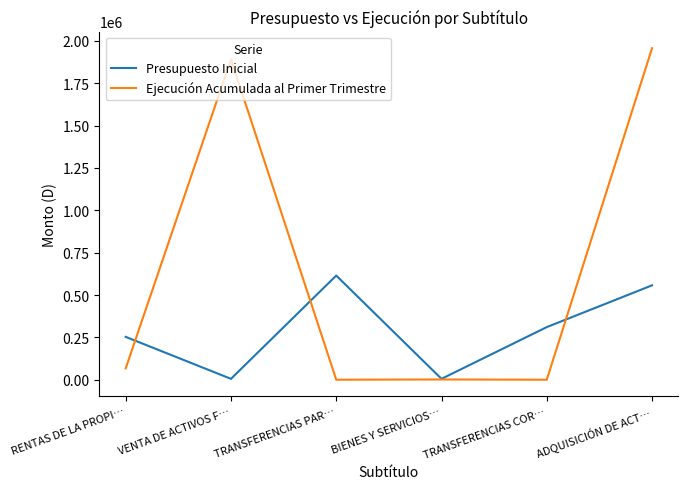

After their last crossing, which series has the higher values: Ejecución Acumulada al Primer Trimestre or Presupuesto Inicial?

Ejecución Acumulada al Primer Trimestre